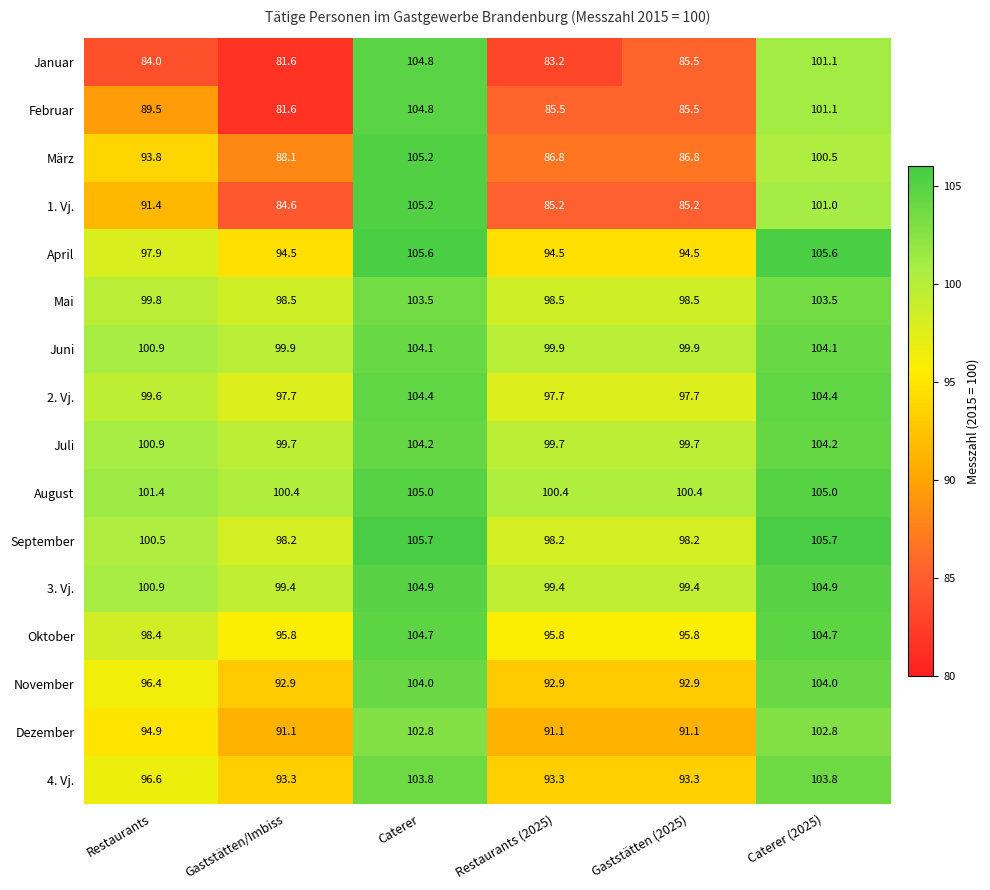

Where is September nearest to the value 101?

Restaurants